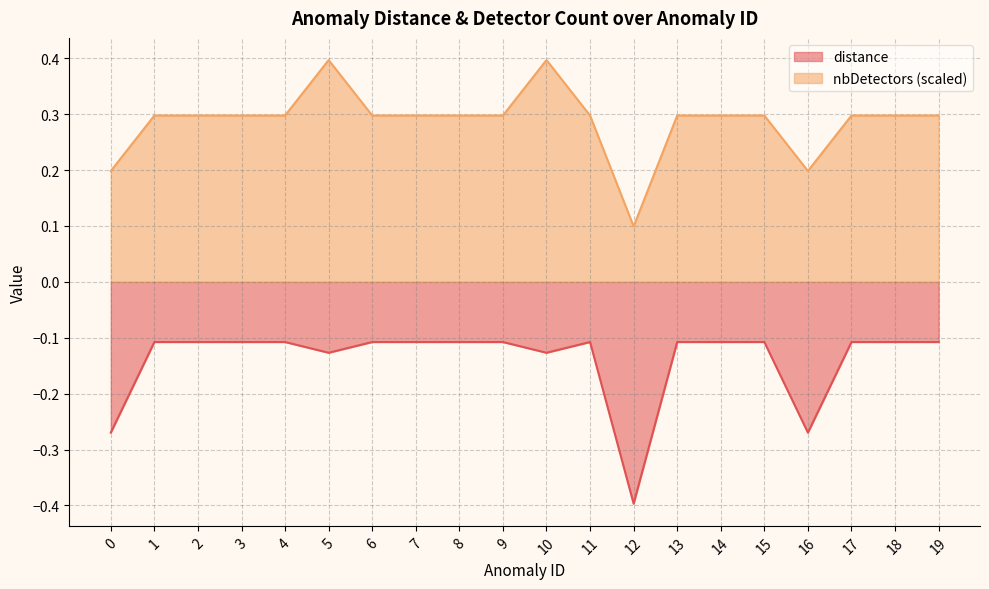

What is the value of the distance point at the 10th from the left?

-0.1